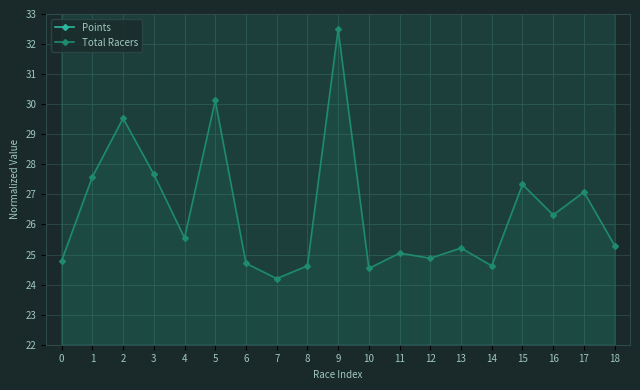

What is the average value of the Points series?

74.8